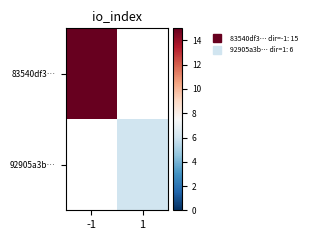

Rank the series by their average value, from highest to lowest.

83540df3…, 92905a3b…